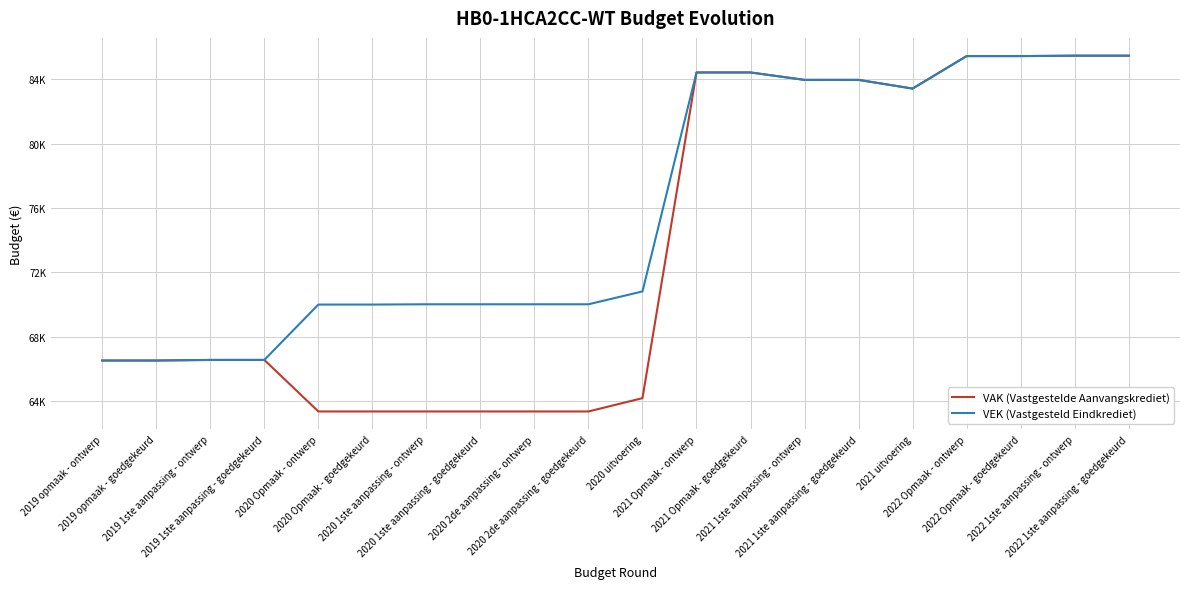

What are all the series names shown in the legend?

VAK (Vastgestelde Aanvangskrediet), VEK (Vastgesteld Eindkrediet)